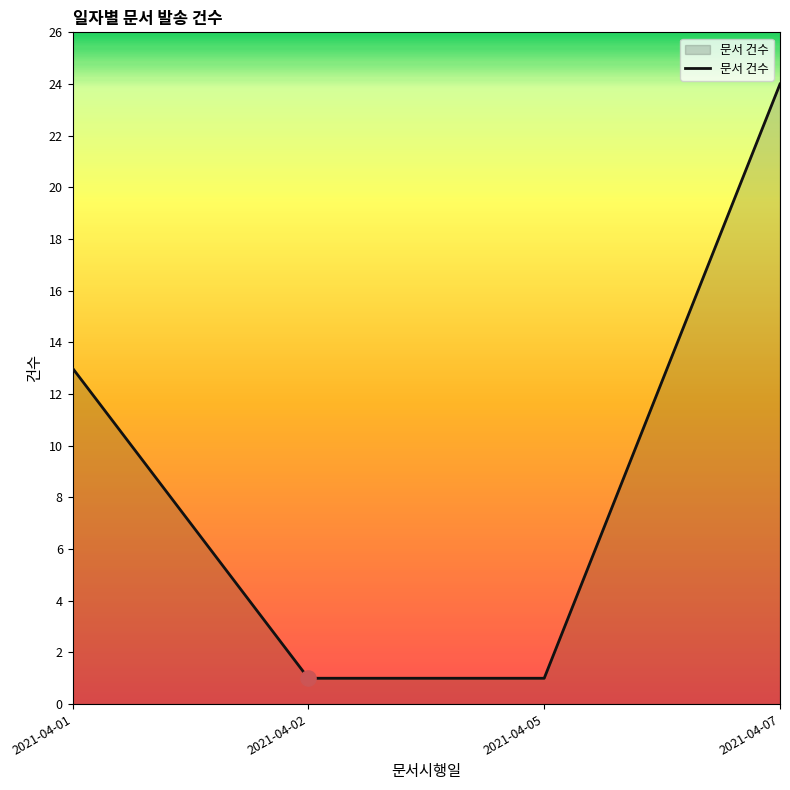

What is the ratio of the value at 2021-04-07 to the value at 2021-04-01?

1.8